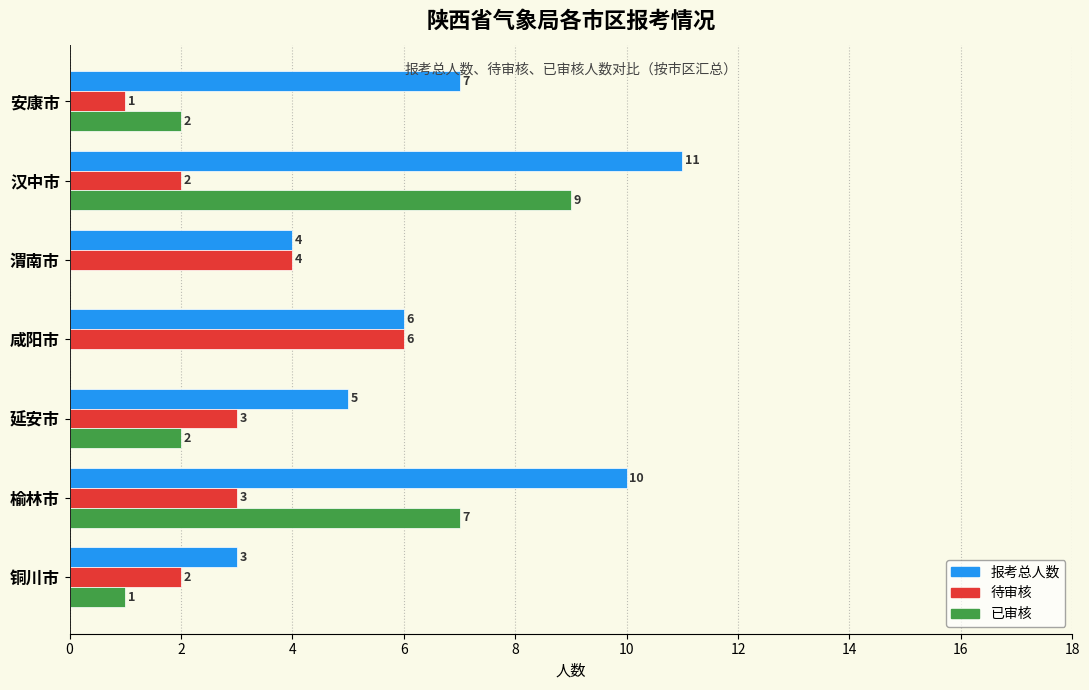

Which category has the highest value across all series?

汉中市